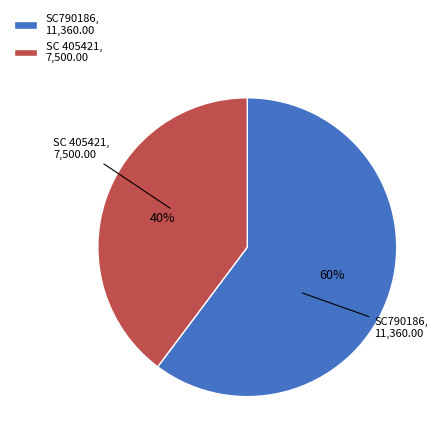

Rank the categories by value from highest to lowest.

SC790186, SC 405421